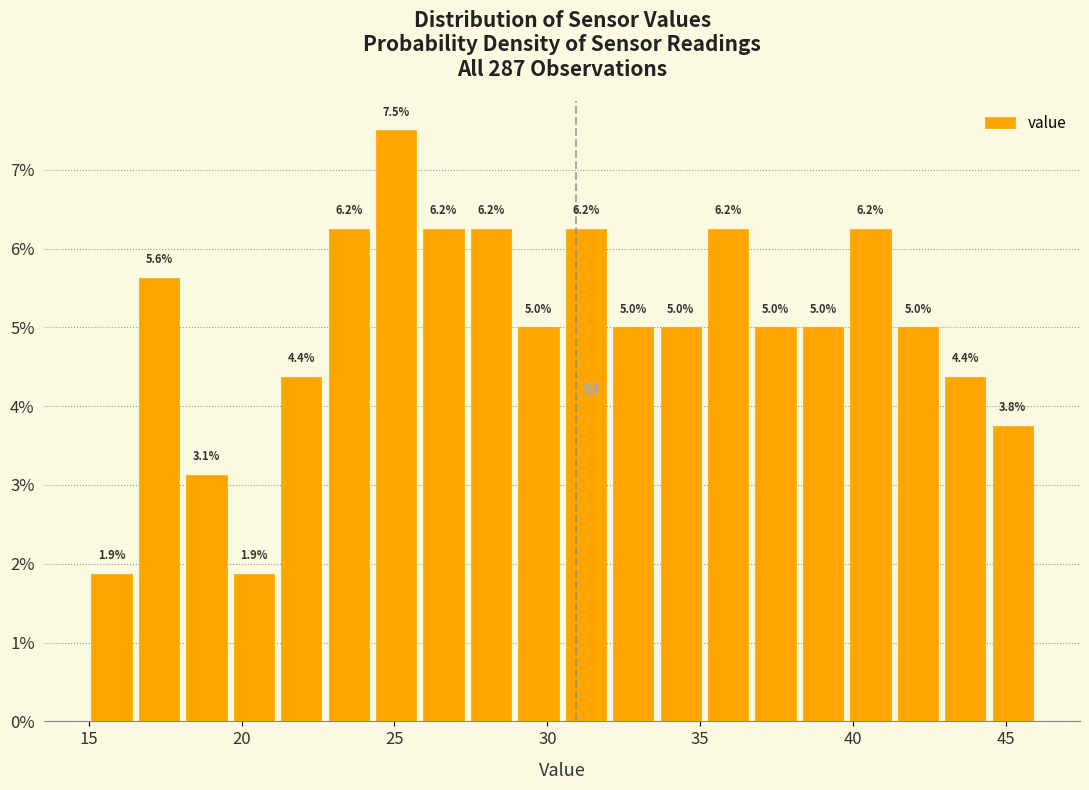

Read against the x-axis, roughly where is the centre of the tallest bar?

25.0